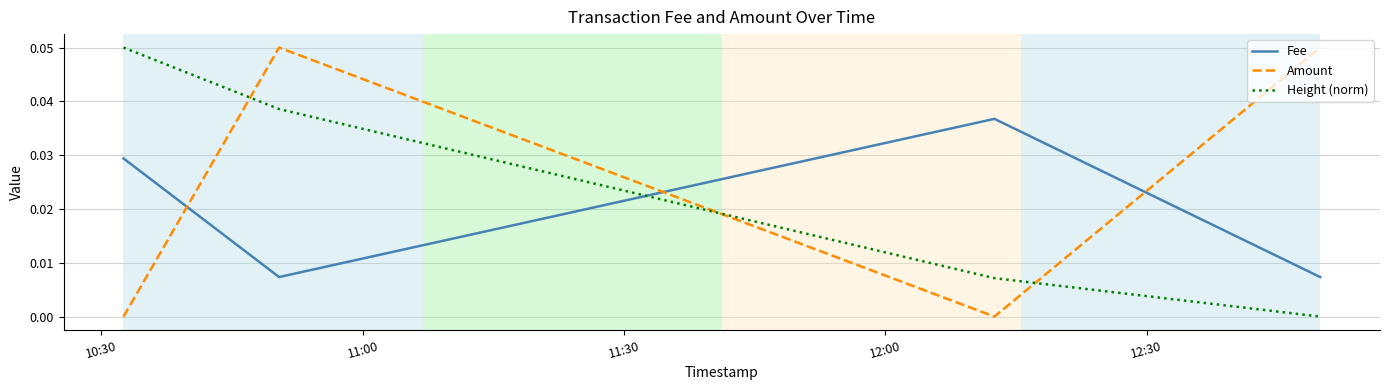

How many categories are shown in the chart?

4